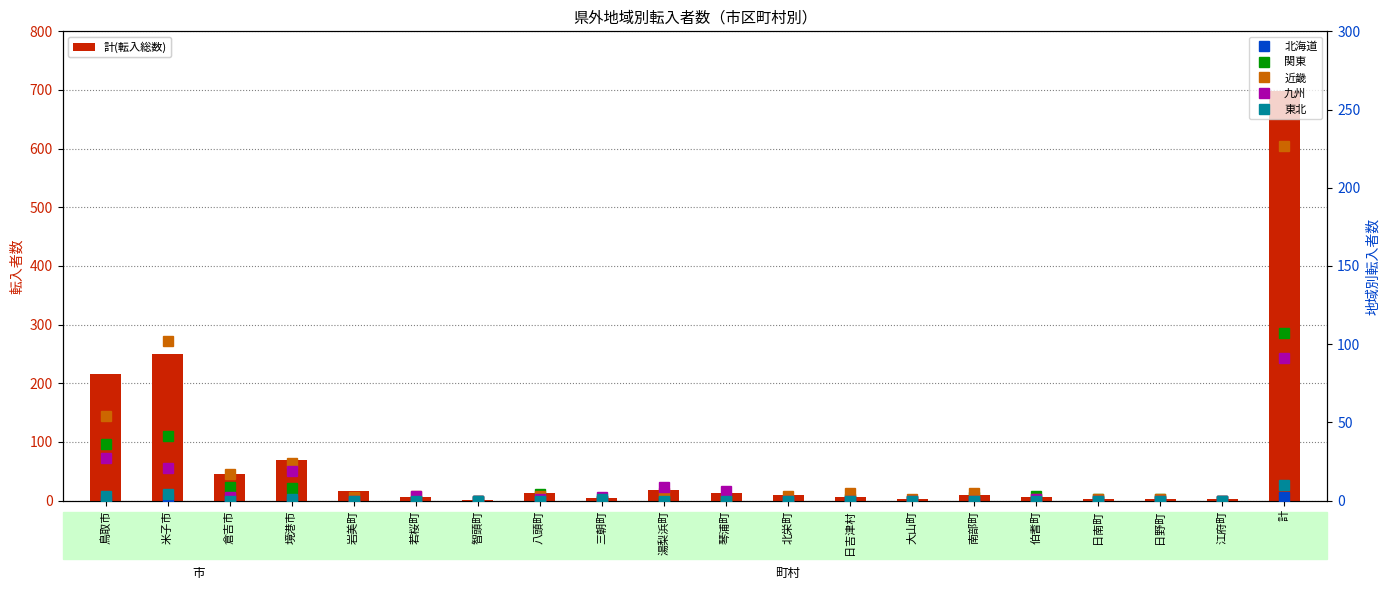

Does the chart contain any negative values?

No